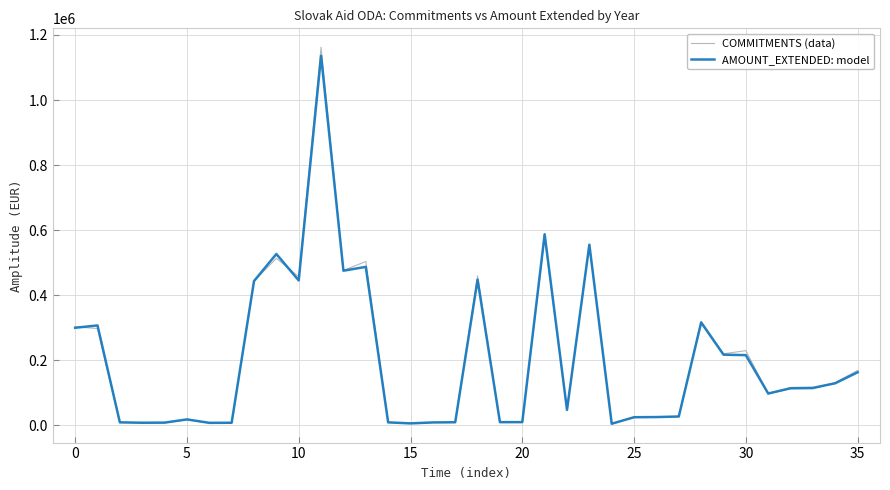

Which series has the largest range (max minus min)?

COMMITMENTS (data)